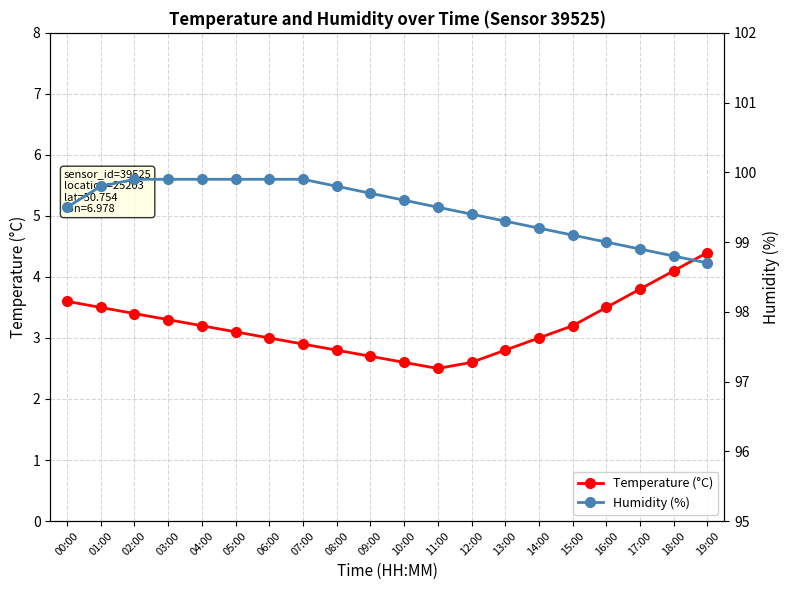

What are all the series names shown in the legend?

Temperature (°C), Humidity (%)